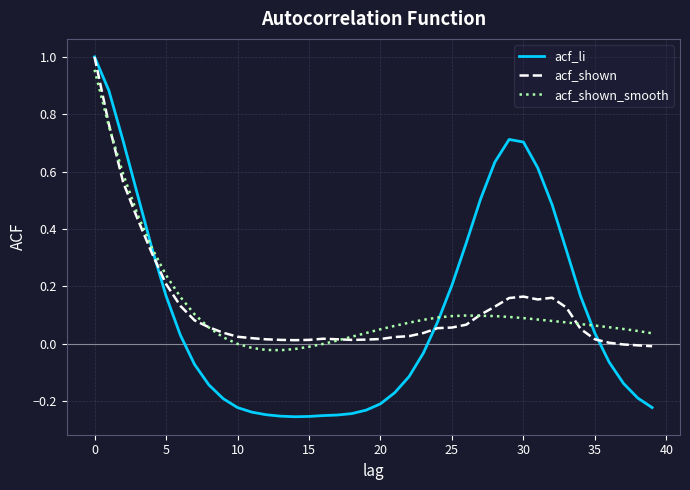

Which series has the widest spread of values?

acf_li